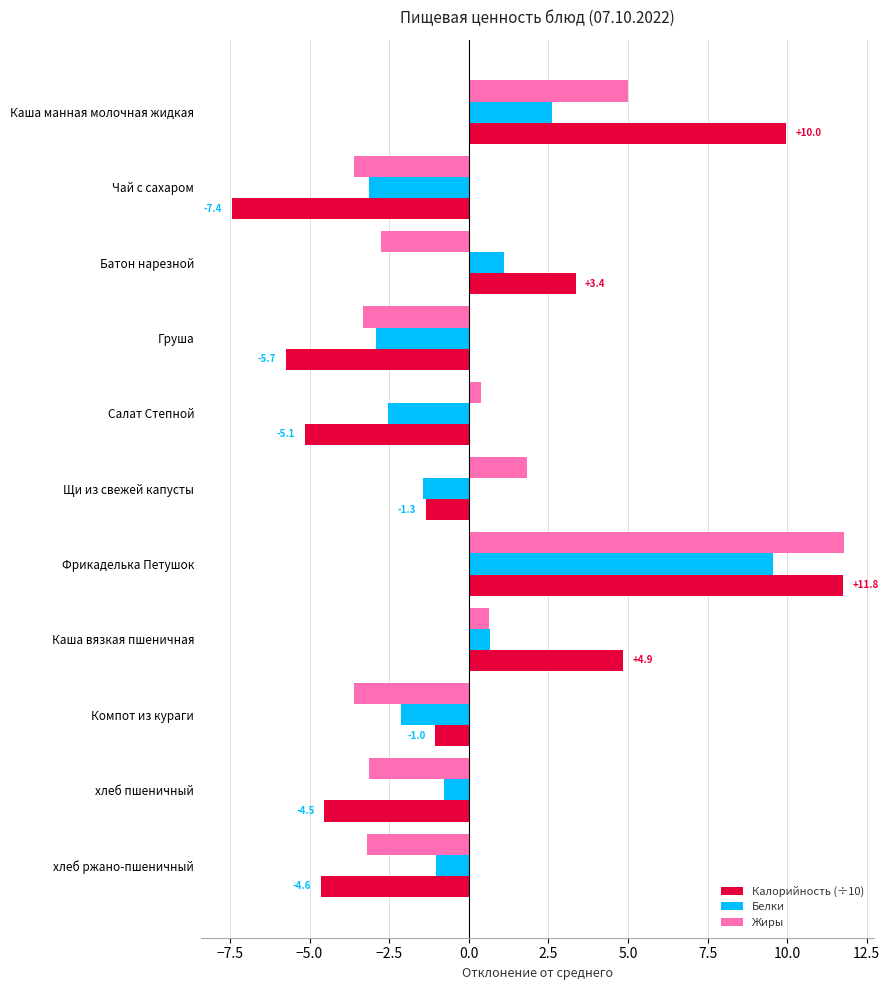

How many positive values does the Калорийность (÷10) series have?

4